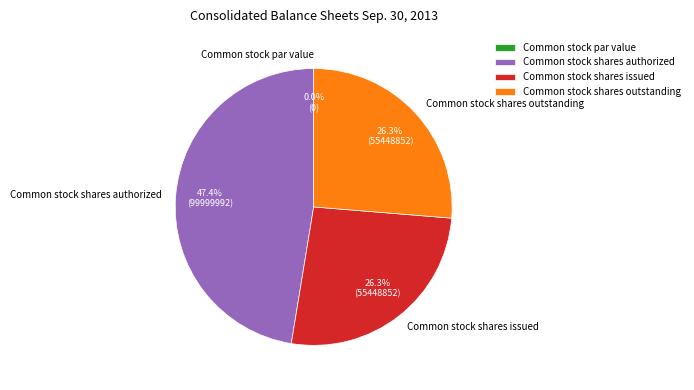

Is it true that Common stock par value is 1% of the pie?

False